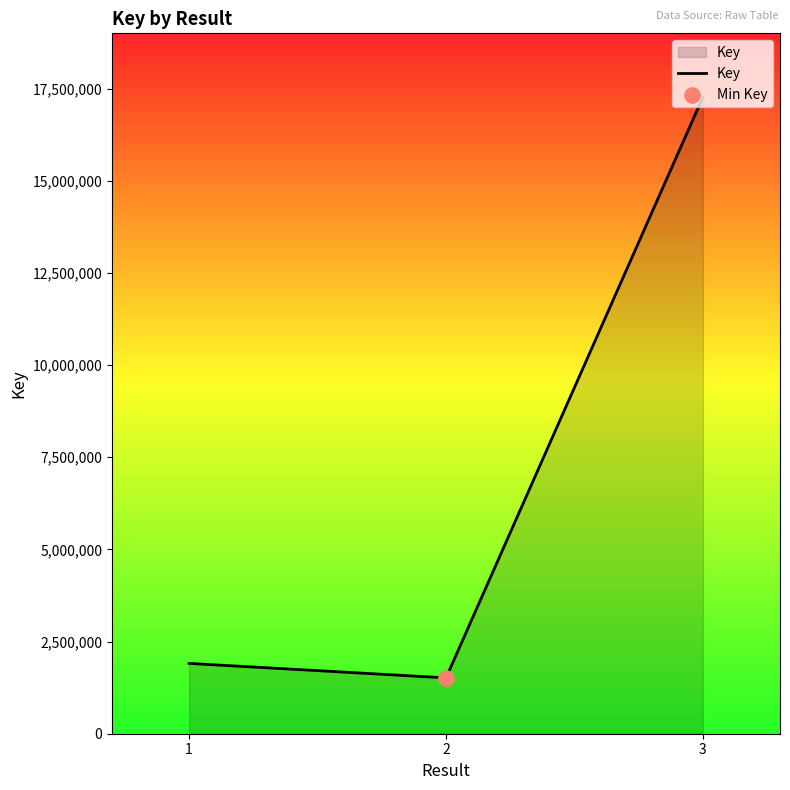

Which has a higher value, 1 or 2?

1